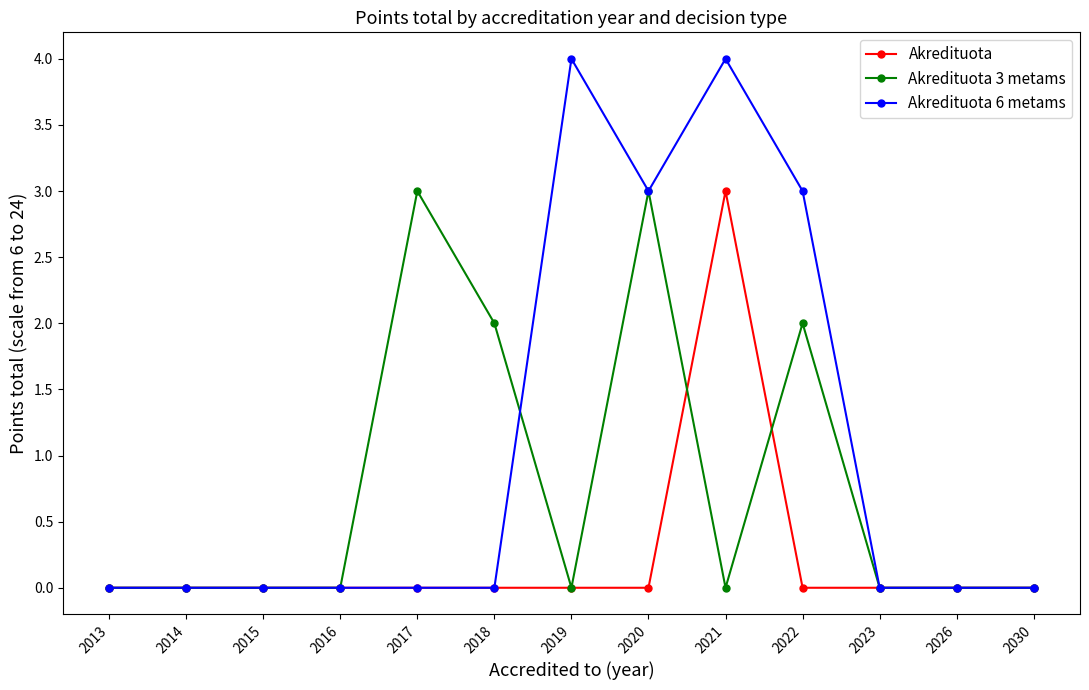

Is it true that Akredituota 6 metams equals 2 at 2030?

False